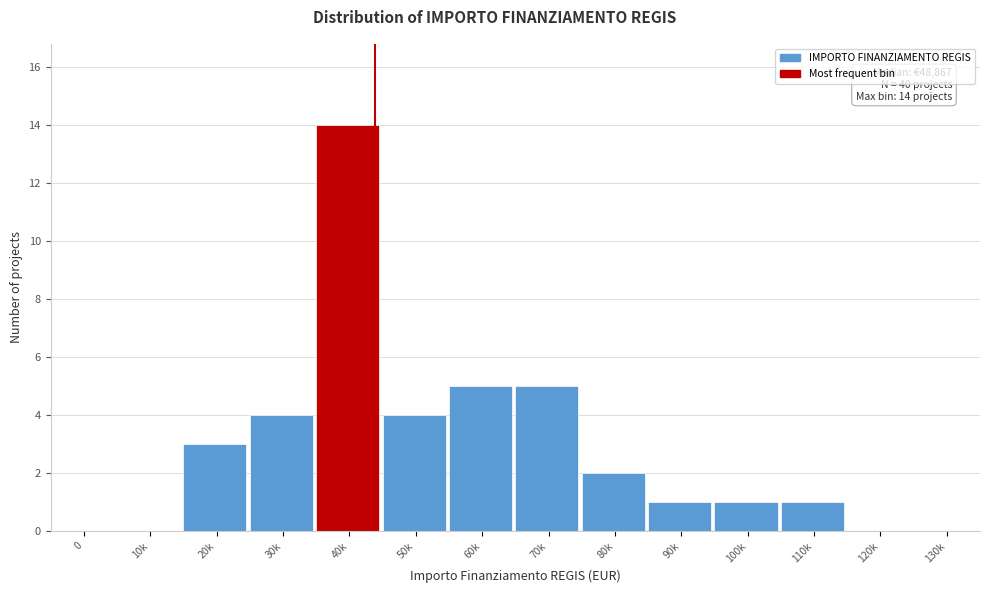

Reading right to left, transcribe all the data shown in this chart.

130k=0	120k=0	110k=1	100k=1	90k=1	80k=2	70k=5	60k=5	50k=4	40k=14	30k=4	20k=3	10k=0	0=0